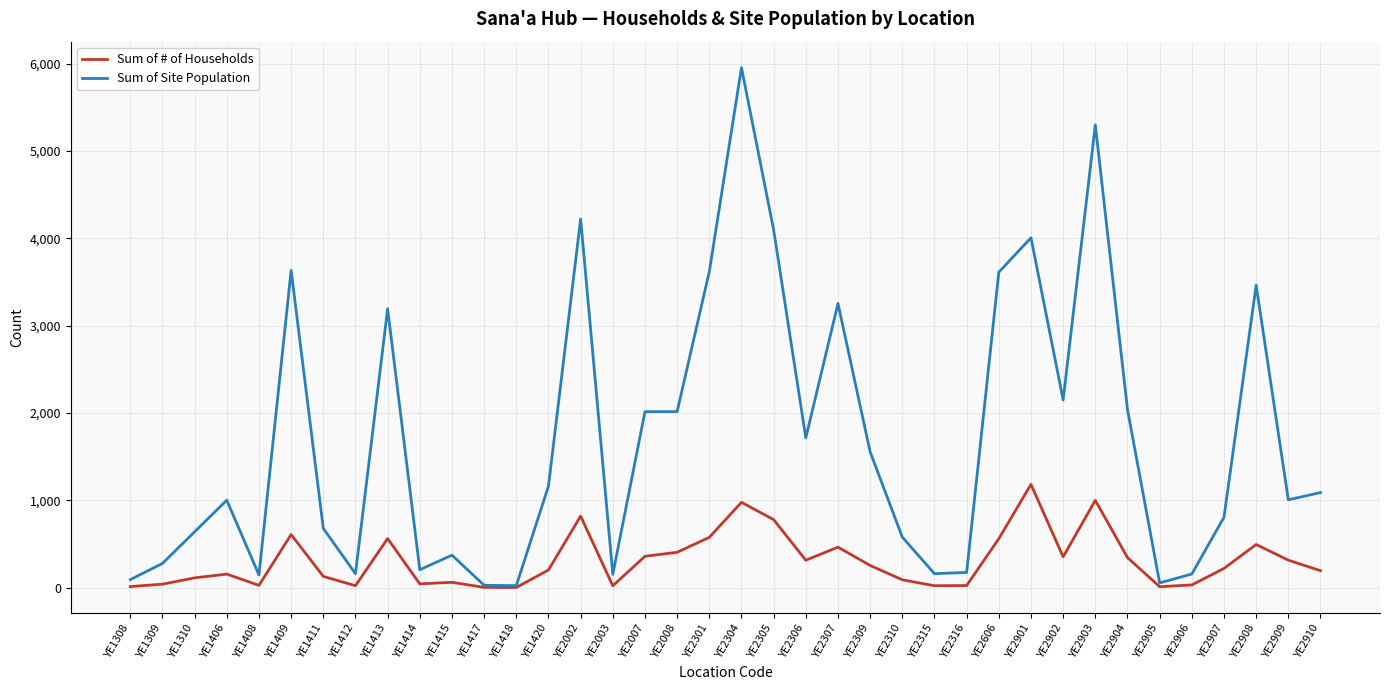

True or false: Sum of Site Population has more than 1 points higher than both neighbors.

True